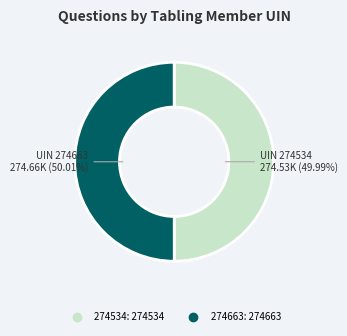

Do 274534 and 274663 together represent more than half of the pie?

Yes